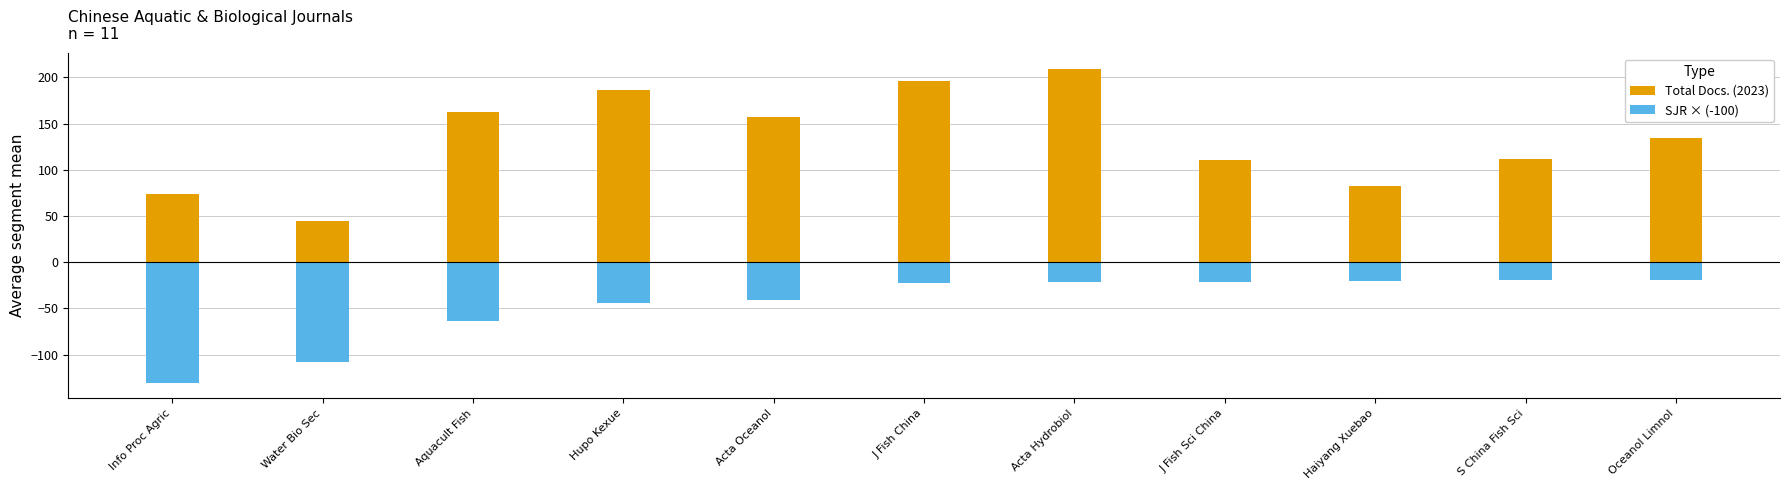

Which category has the lowest value in the SJR × (-100) series?

Info Proc Agric